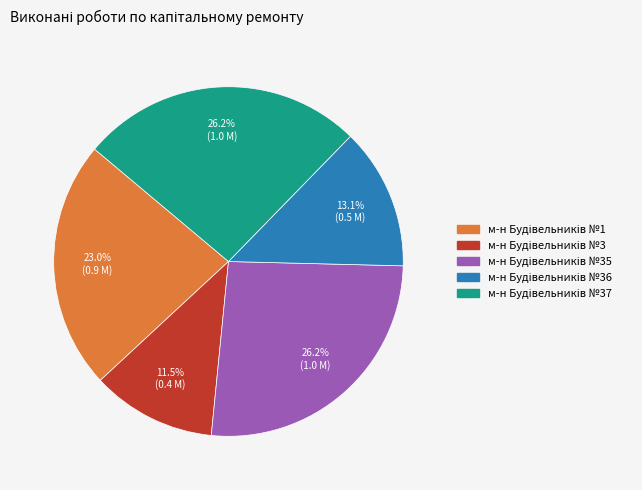

Is there any slice that represents more than half of the pie?

No